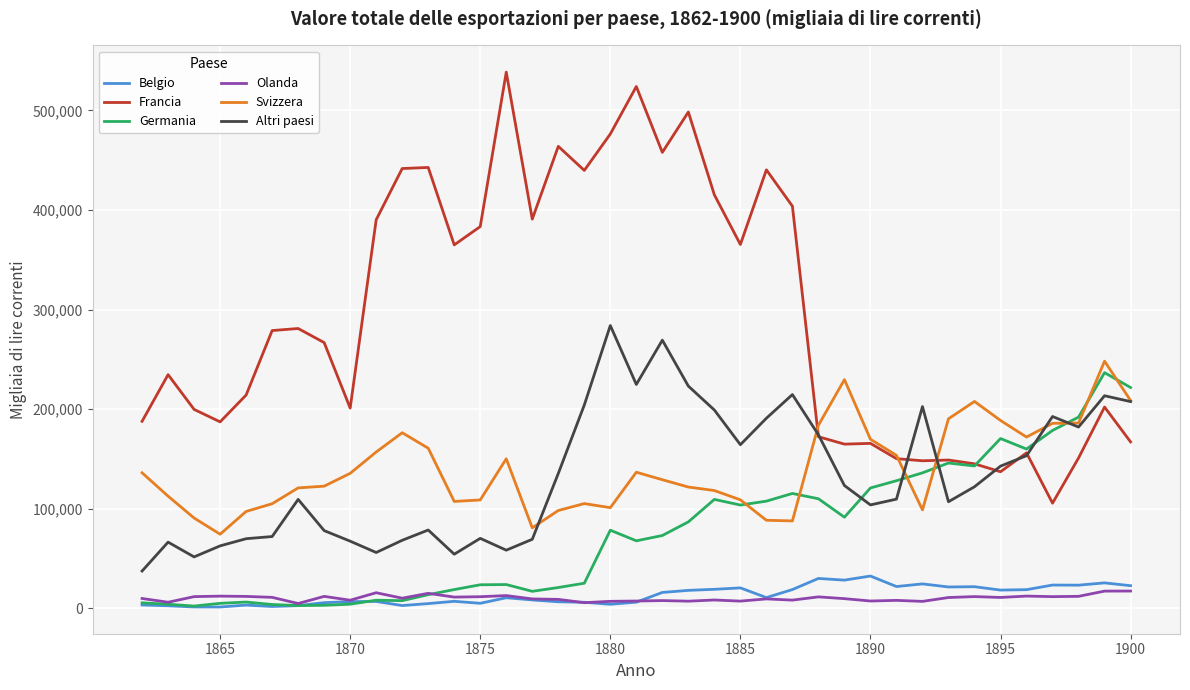

Which series has the largest total across all categories?

Francia